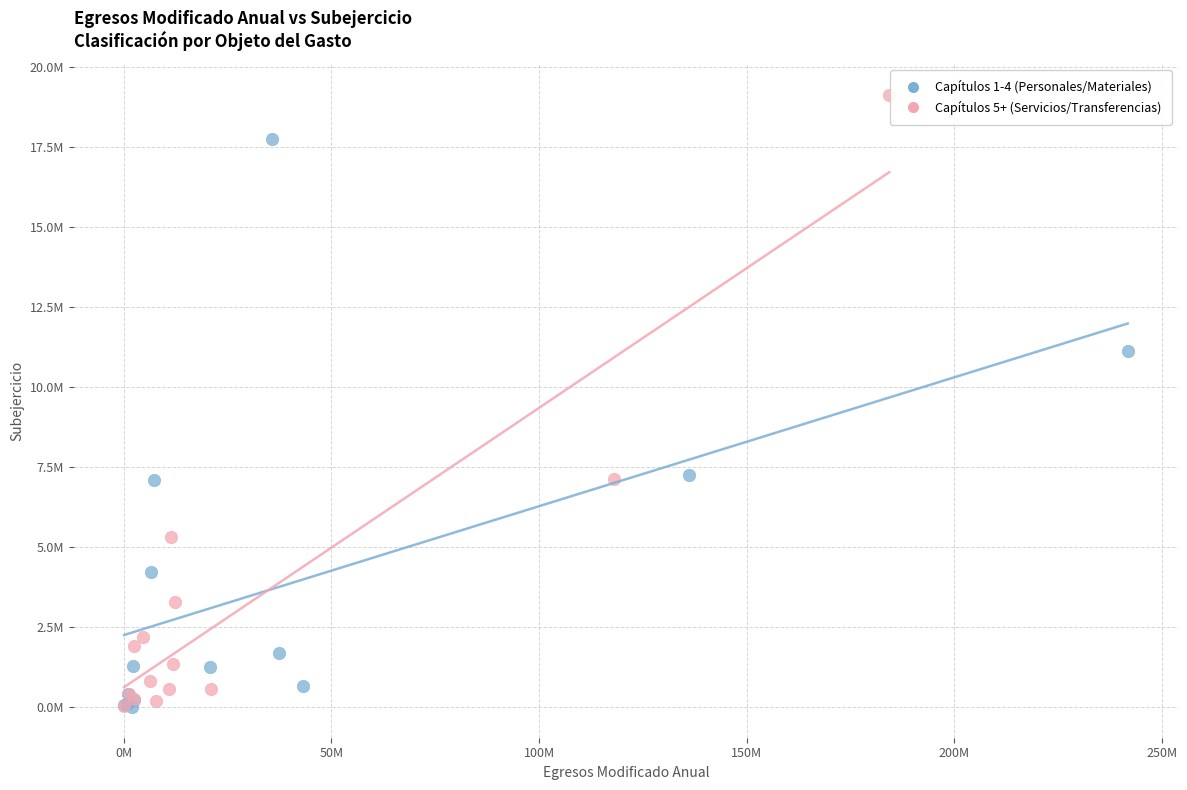

Which series reaches the maximum Y coordinate?

Capítulos 5+ (Servicios/Transferencias)